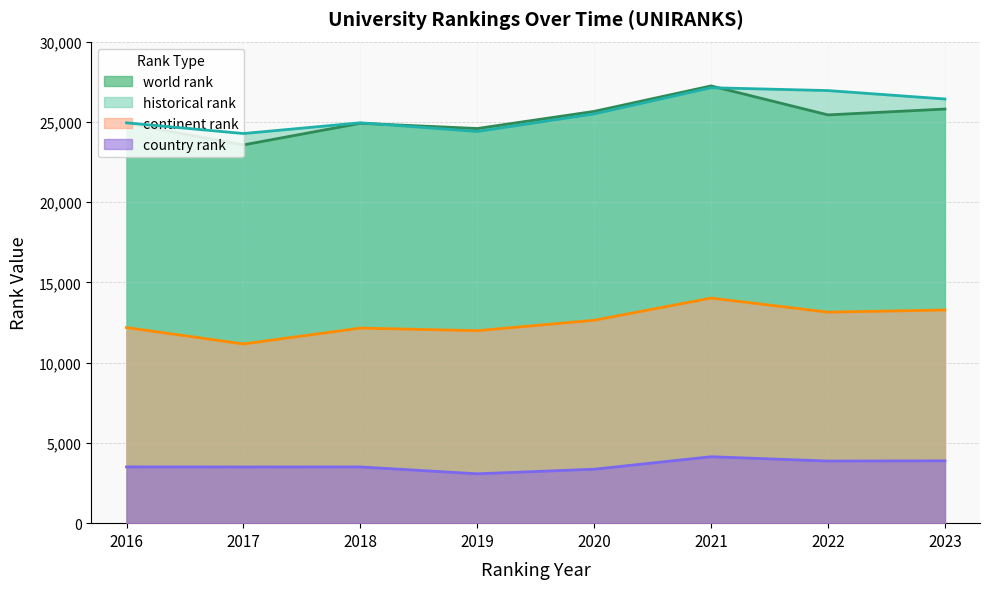

Count the number of data series in this chart.

4